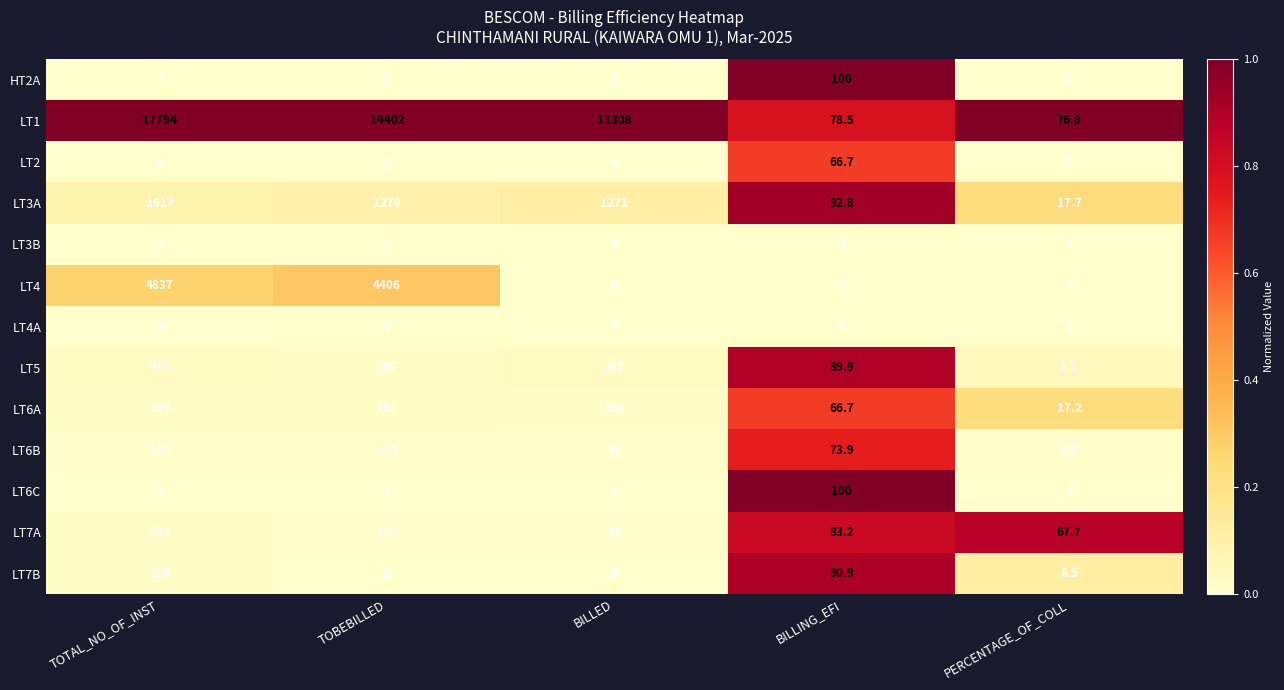

Is it true that LT1 equals 119.7 at BILLING_EFI?

False